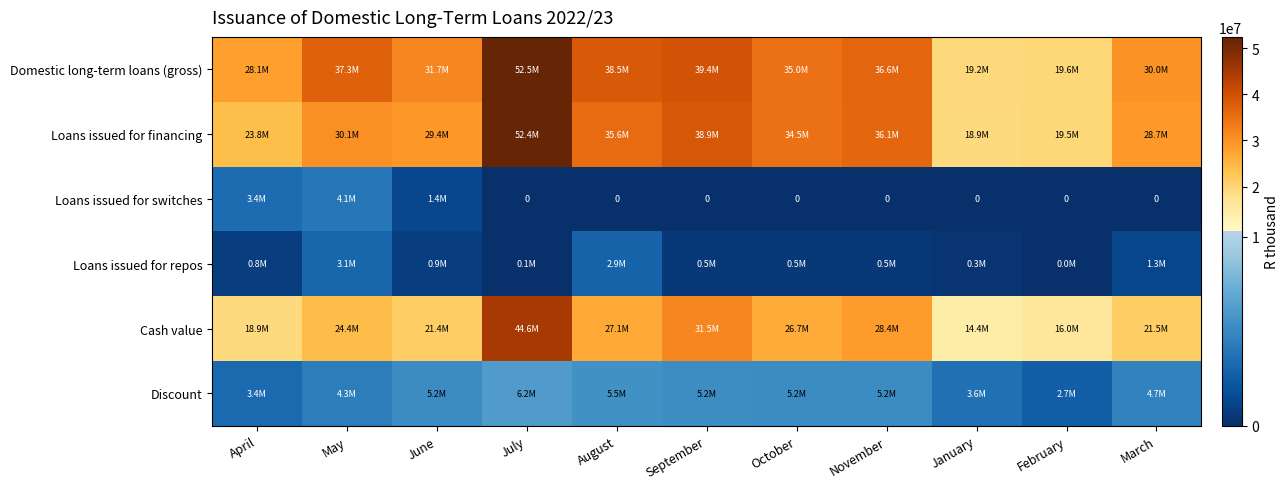

Rank the series by their maximum value, from lowest to highest.

Loans issued for repos, Loans issued for switches, Discount, Cash value, Loans issued for financing, Domestic long-term loans (gross)